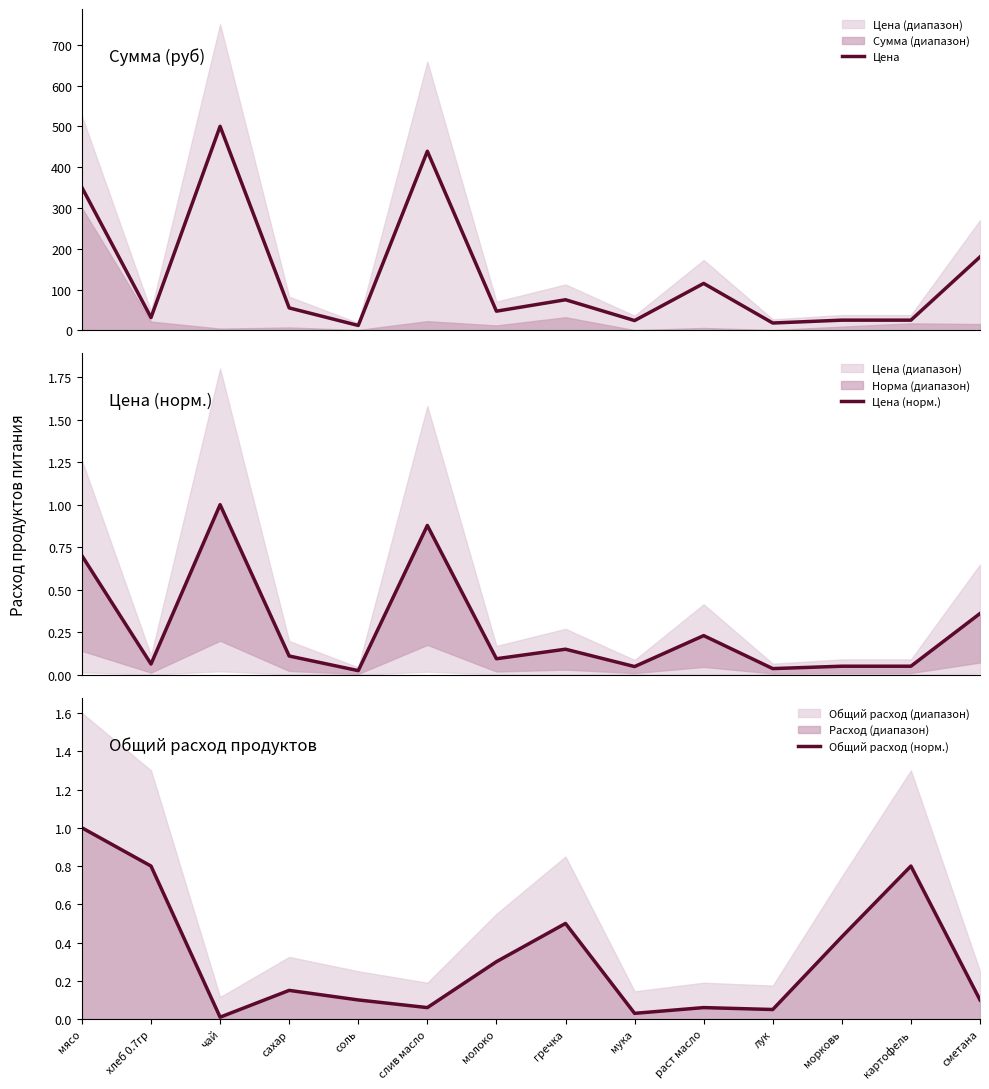

The Цена series shows 55.0 at сахар. True or false?

True